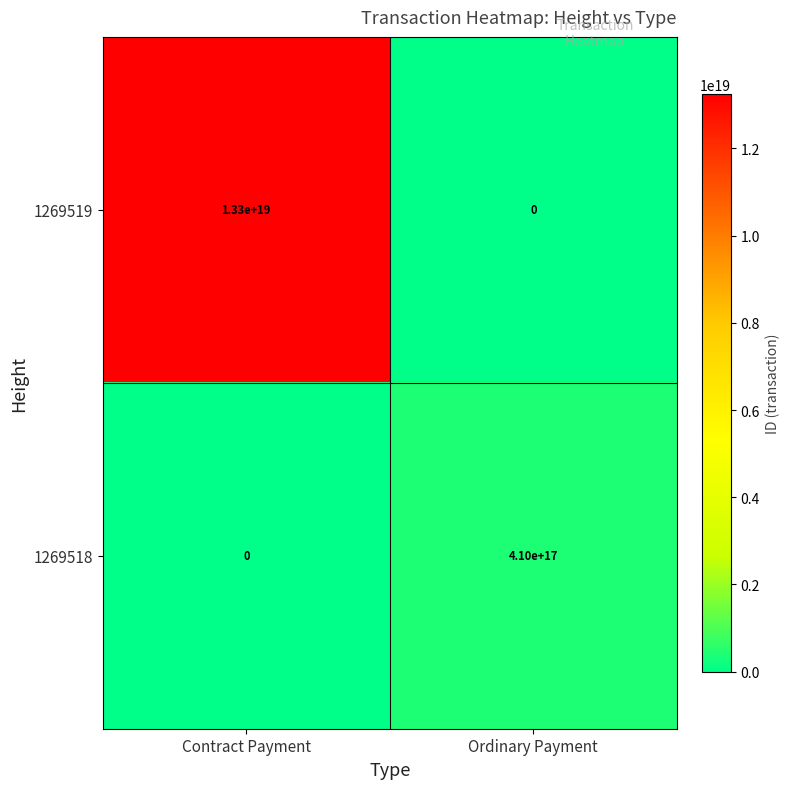

The value of 1269518 at Ordinary Payment is 410000000000000000. True or false?

True